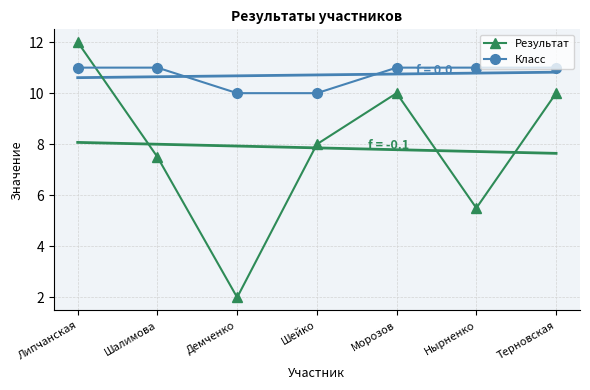

What is the minimum value shown in the chart?

2.0